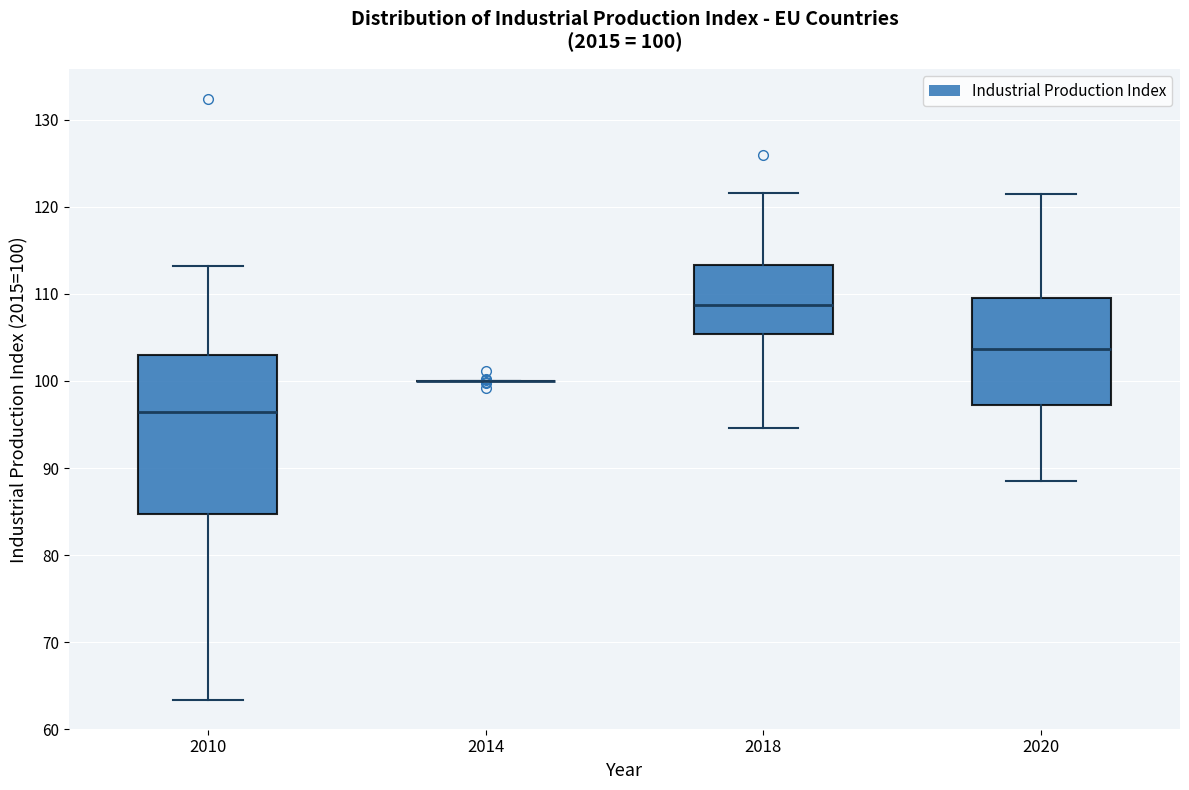

Which box is the tallest, from its lower edge to its upper edge?

2010